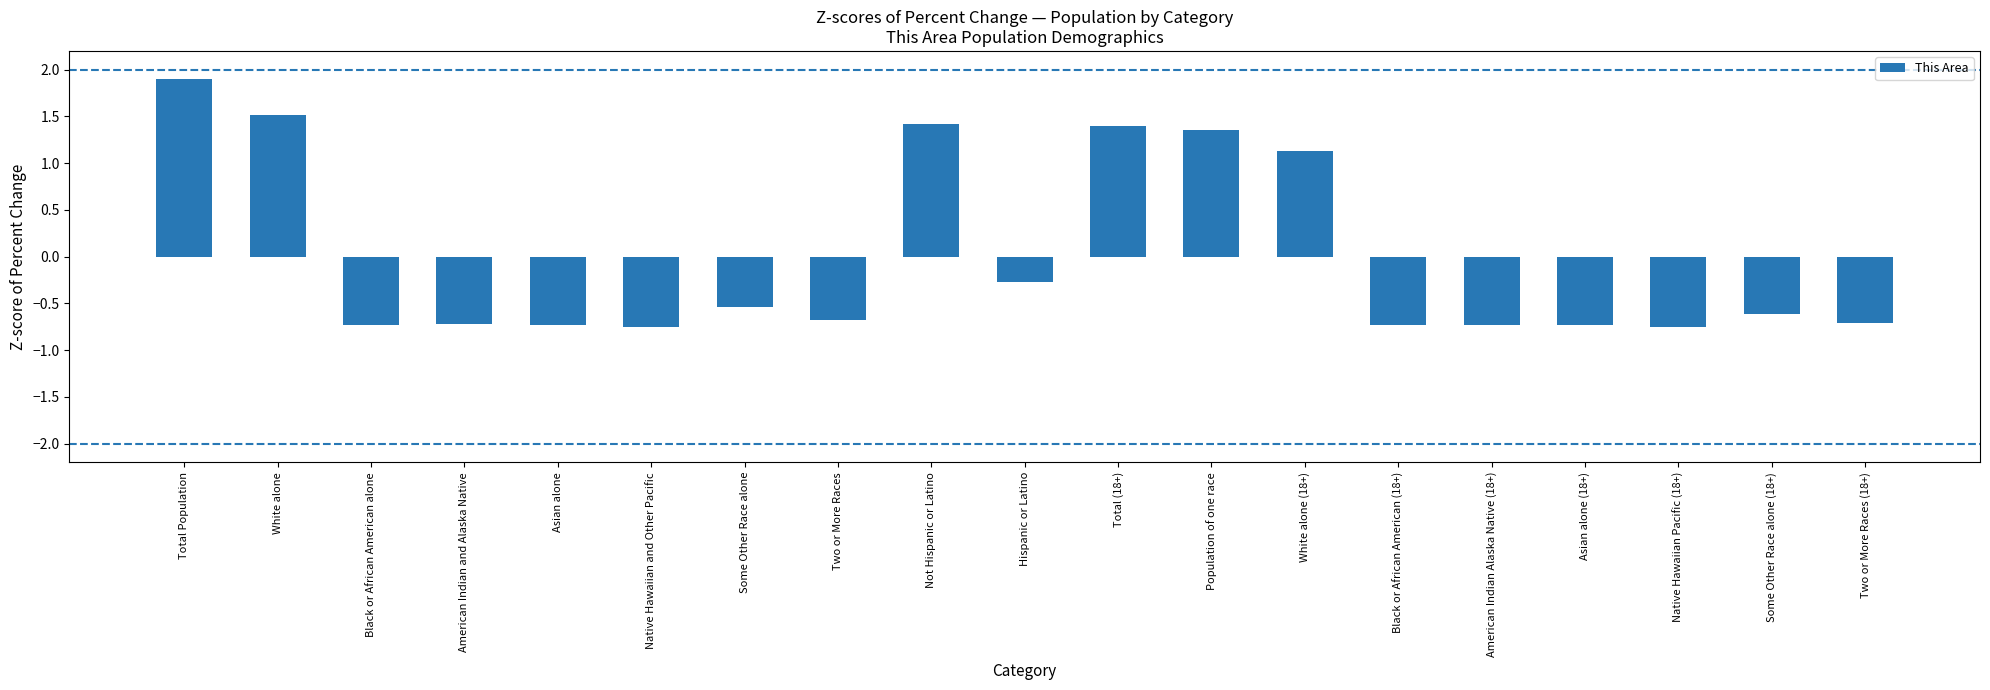

What value does the data have at Asian alone?

-0.7